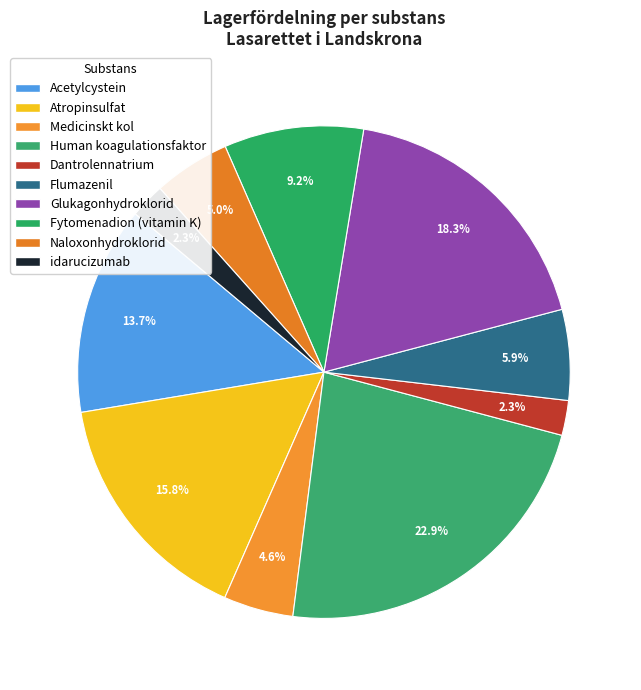

To the nearest percent, what percentage of the pie is Atropinsulfat?

16%